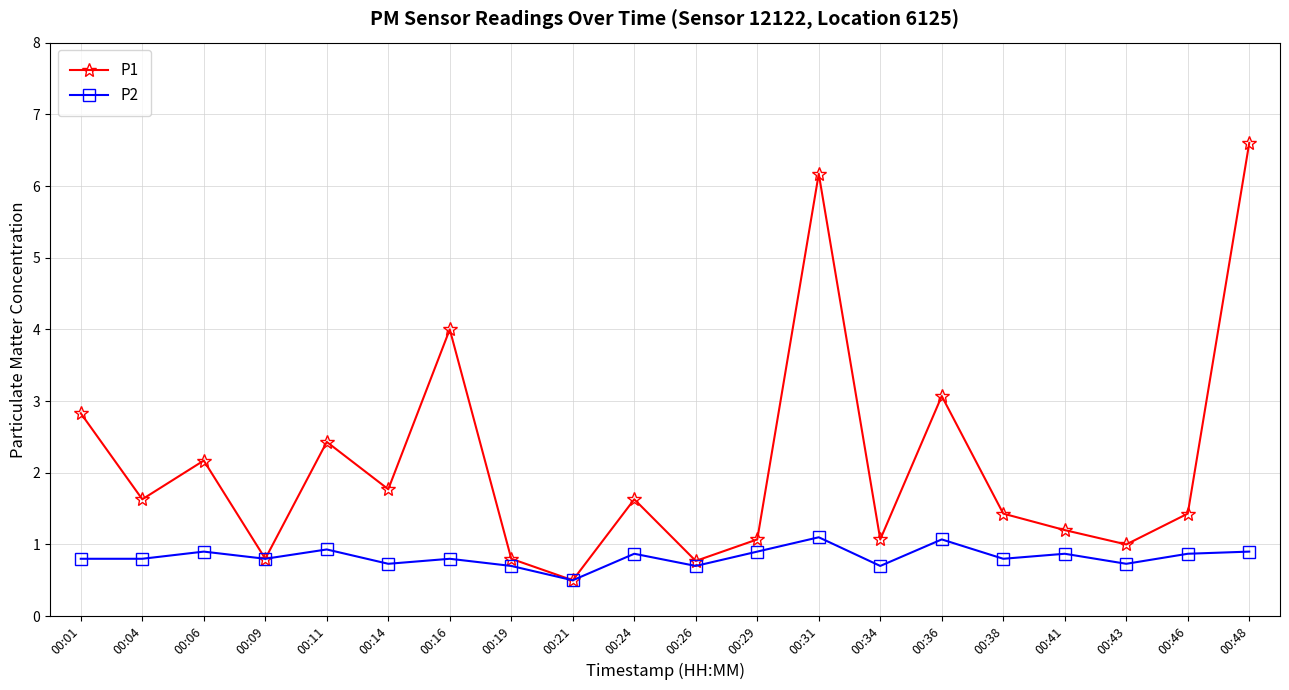

True or false: P1 has more than 1 points higher than both neighbors.

True